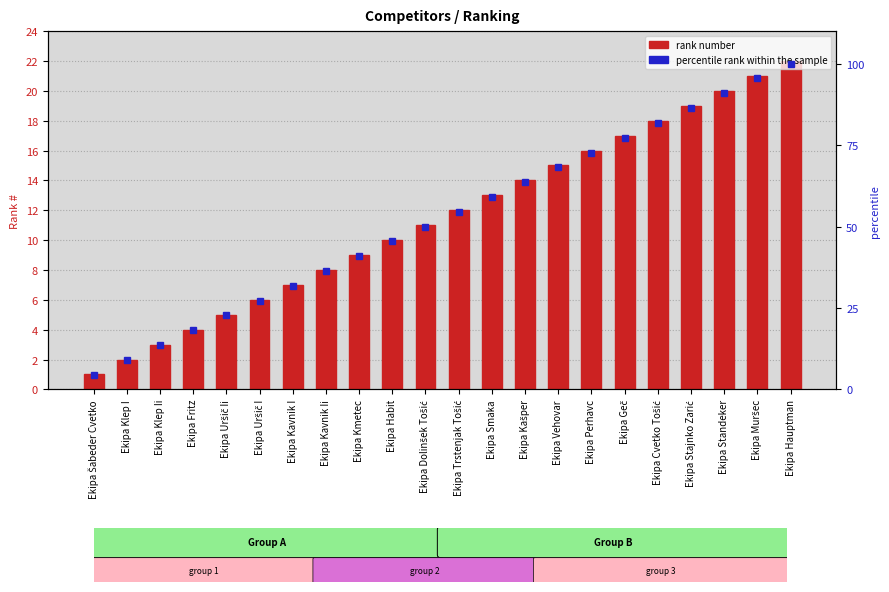

What is the label of the 1st bar from the right?

Ekipa Hauptman